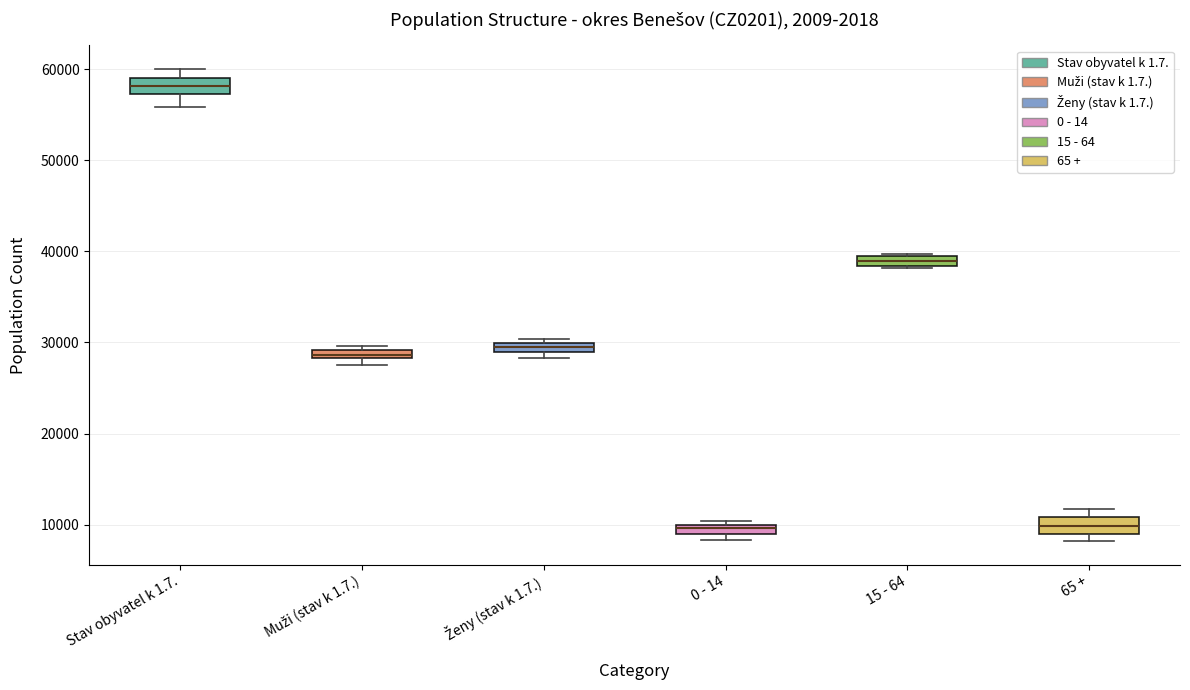

Where is the upper edge of the box for Muži (stav k 1.7.) on the y-axis? The values are not printed on the chart, so give them approximately, as read against the axis.

29000